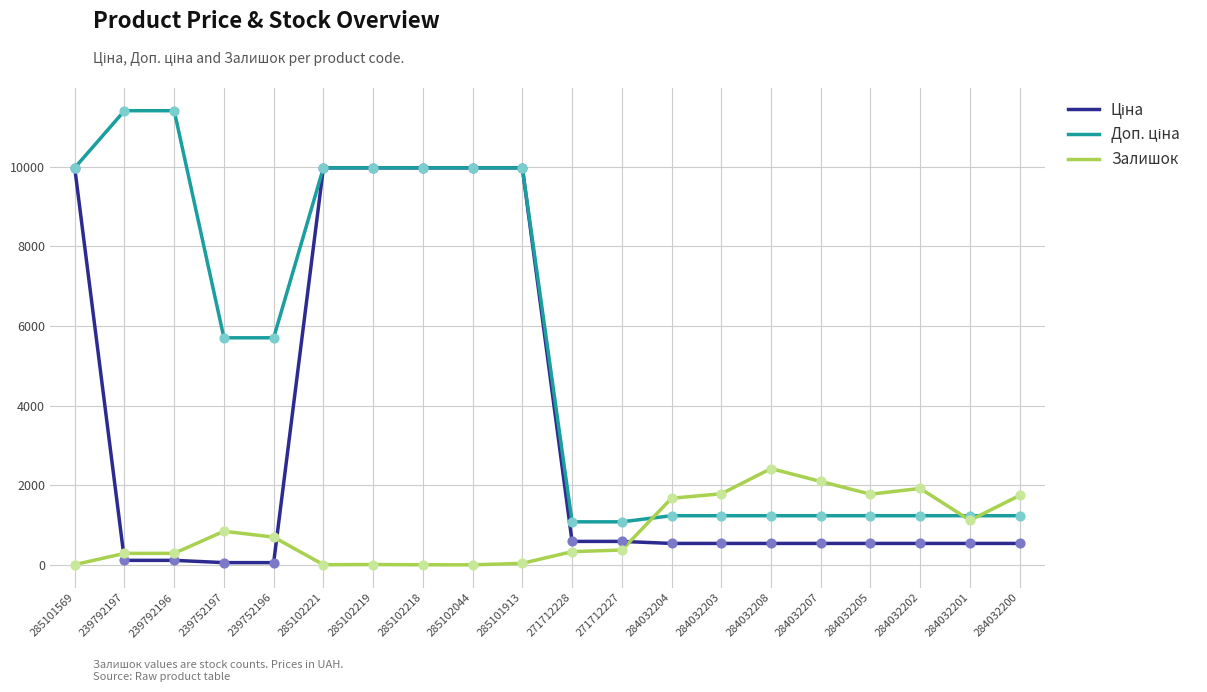

What is the total value across all series at 284032204?

3448.4